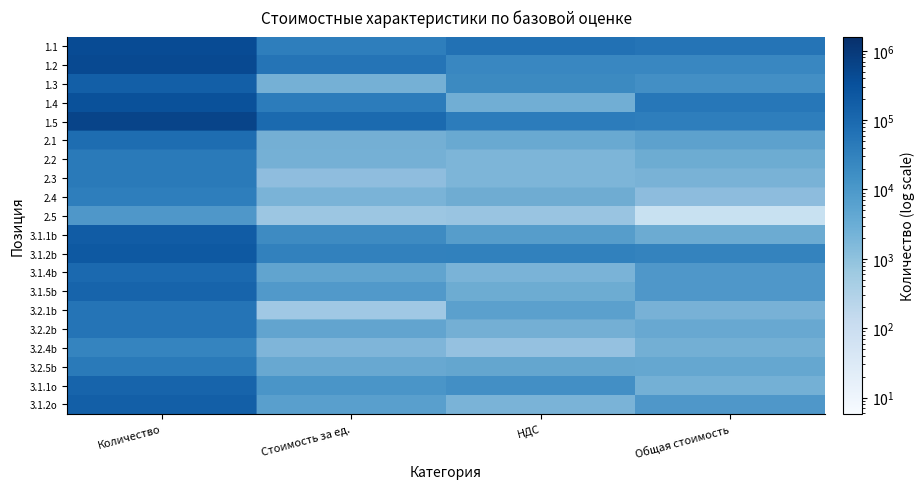

Which series has the largest total across all categories?

row_4